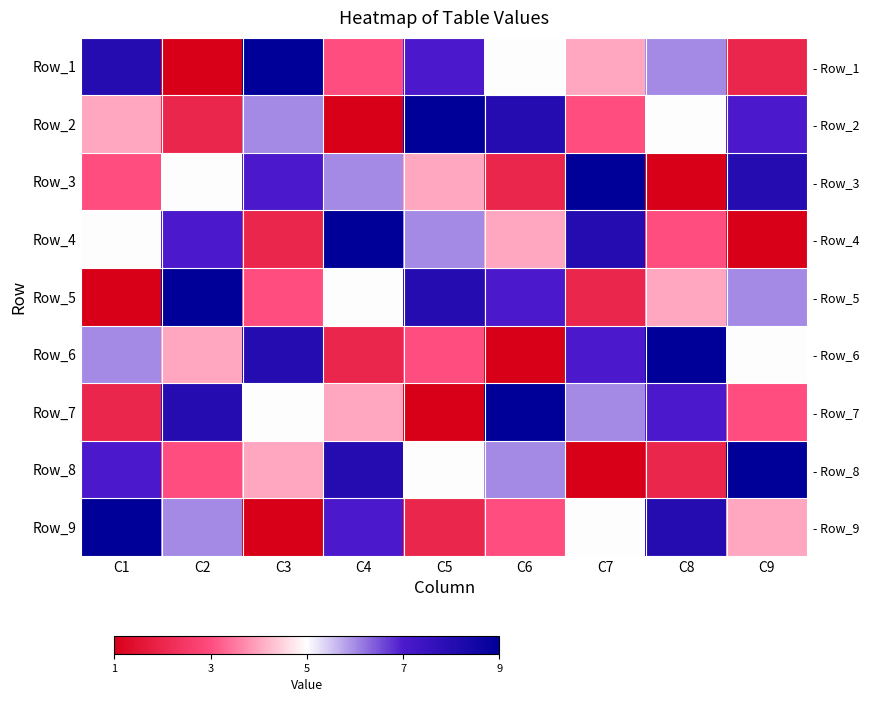

Between C3 and C2, which is larger?

C3